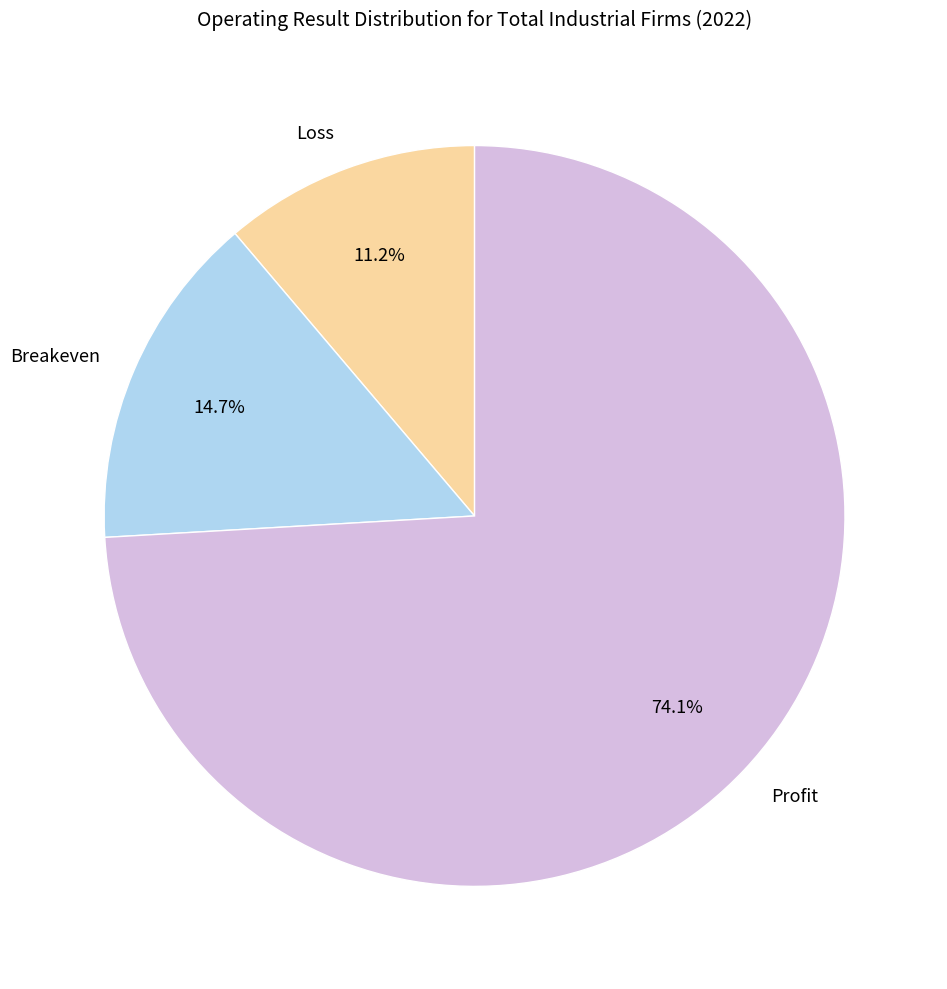

What is the largest slice in the pie chart?

Profit